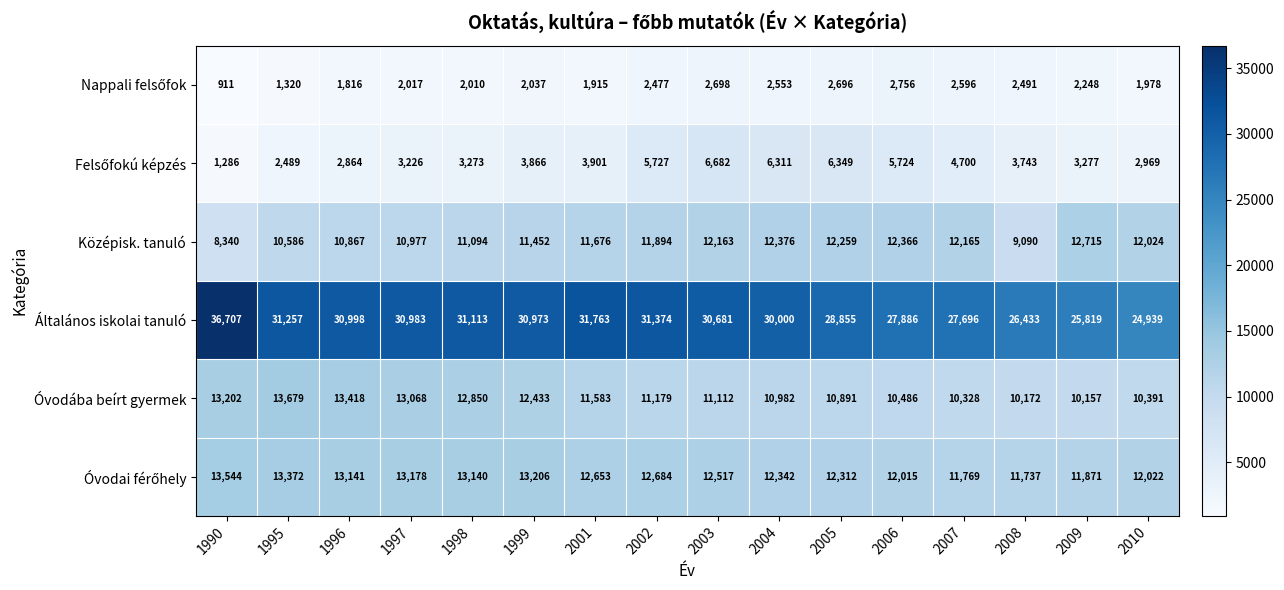

Count the number of data series in this chart.

6